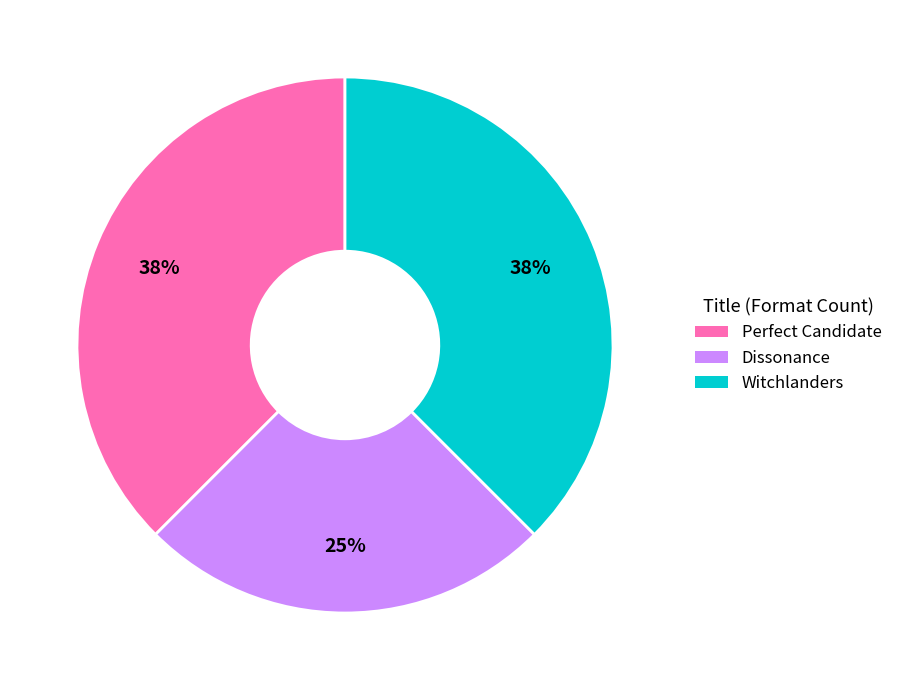

Does Witchlanders represent more than half of the total?

No